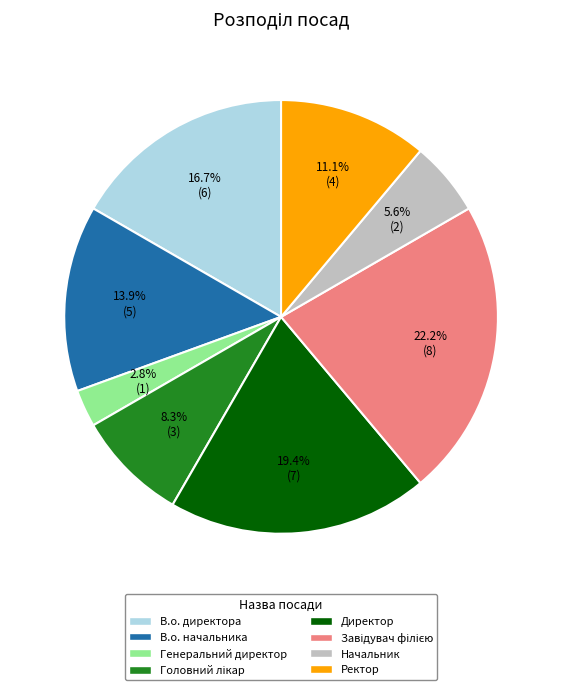

To the nearest percent, what portion does Начальник represent?

6%